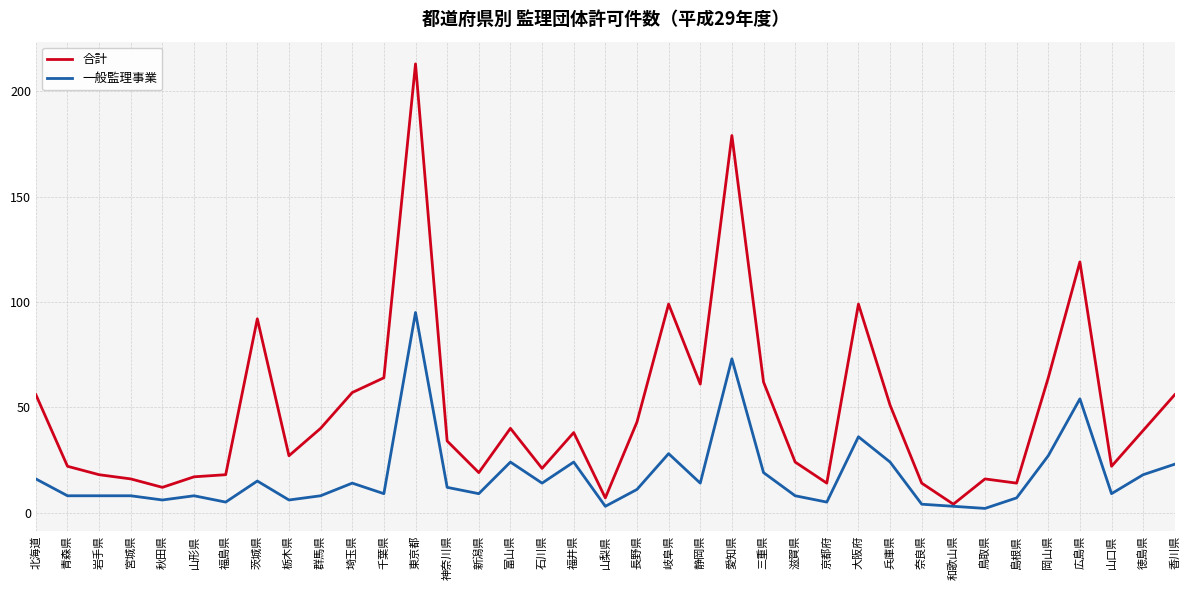

True or false: 一般監理事業 has a value of 16 at 北海道.

True